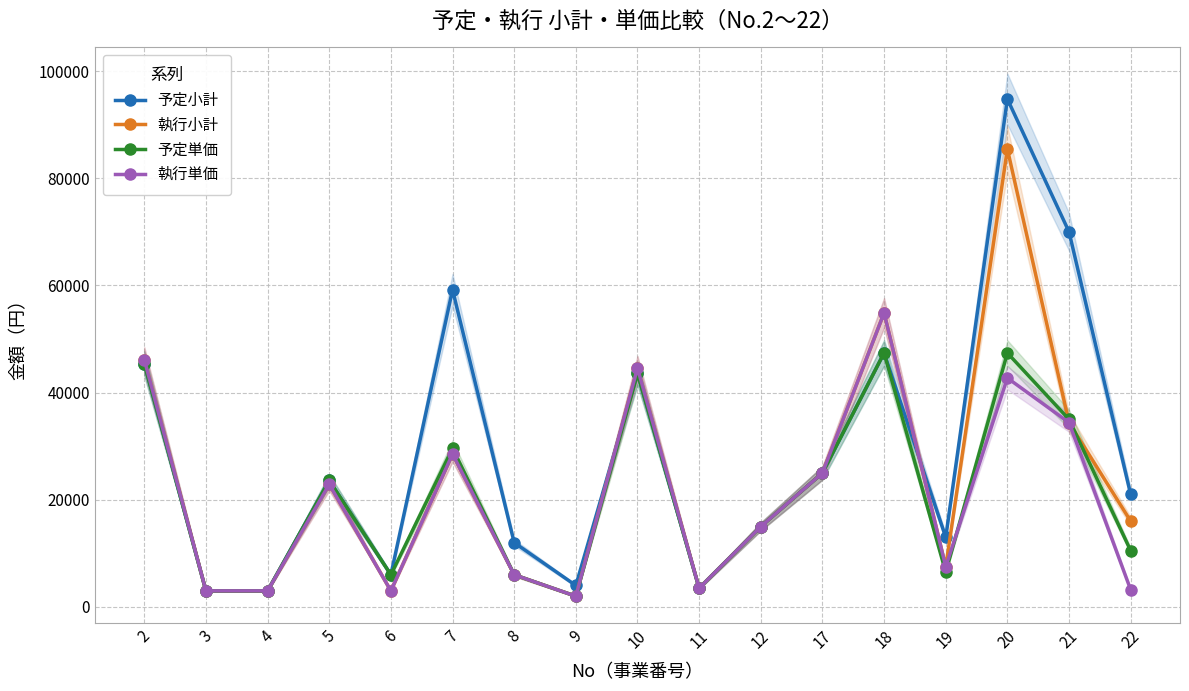

At how many categories does at least one series exceed 55487?

3